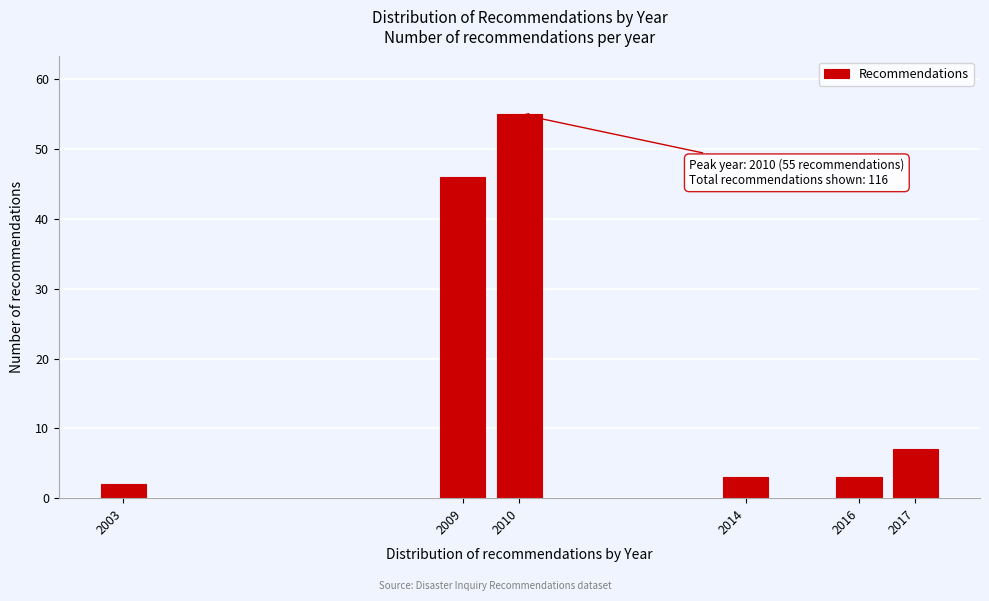

Reading left to right, extract all data points from this chart.

2003=2	2009=46	2010=55	2014=3	2016=3	2017=7